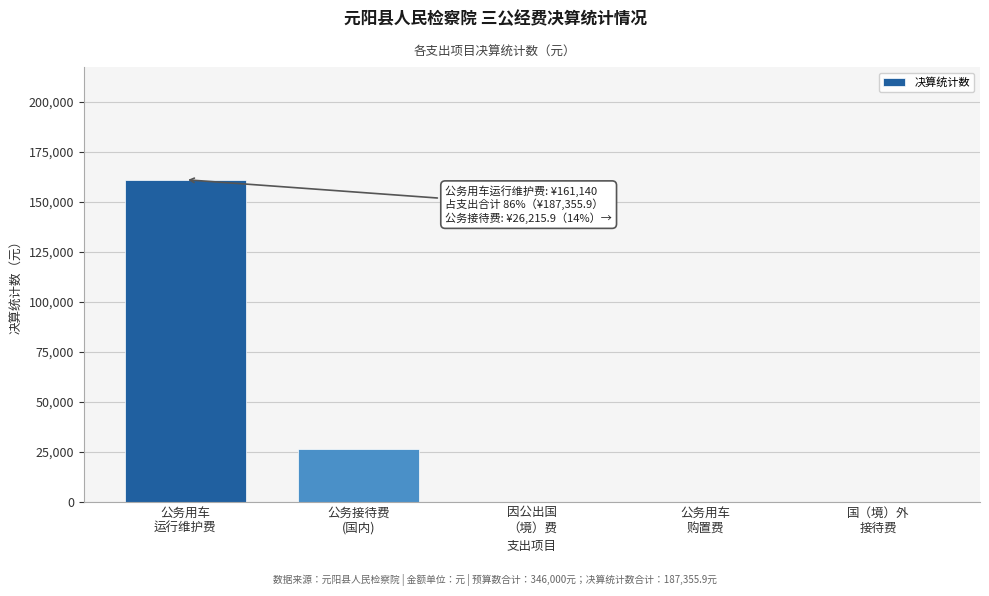

What is the sum of all values?

187355.9